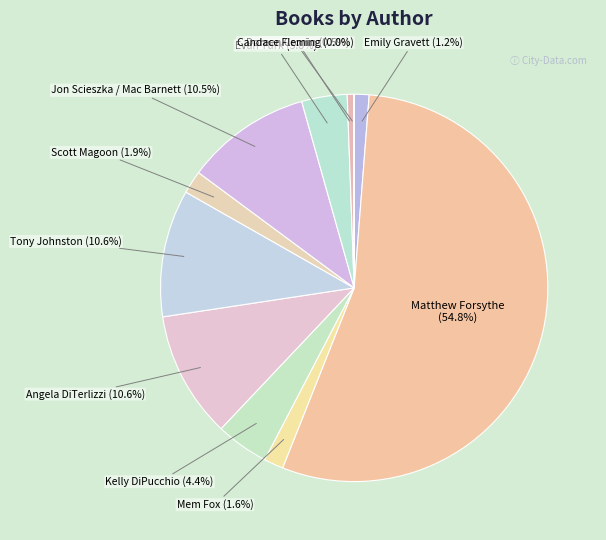

Is the sum of Scott Magoon and Jon Scieszka / Mac Barnett greater than half?

No